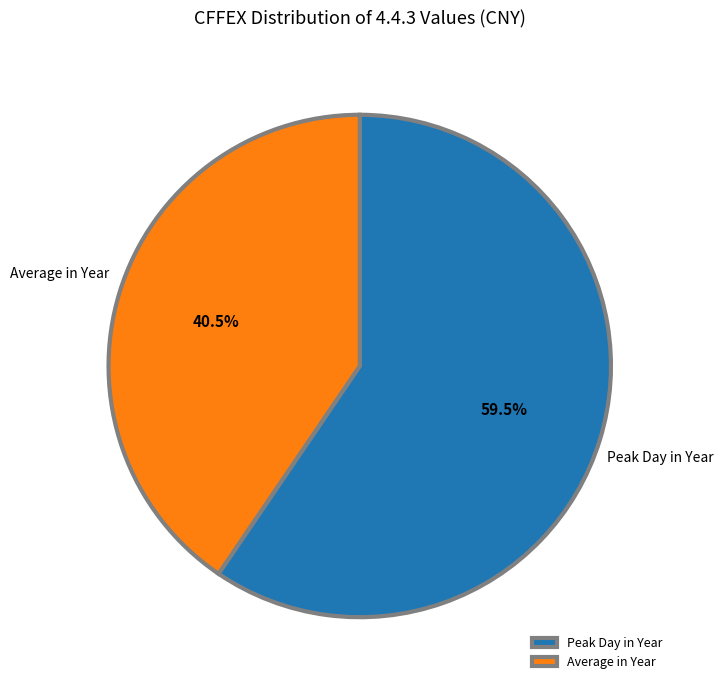

True or false: Average in Year accounts for 33% of the total.

False